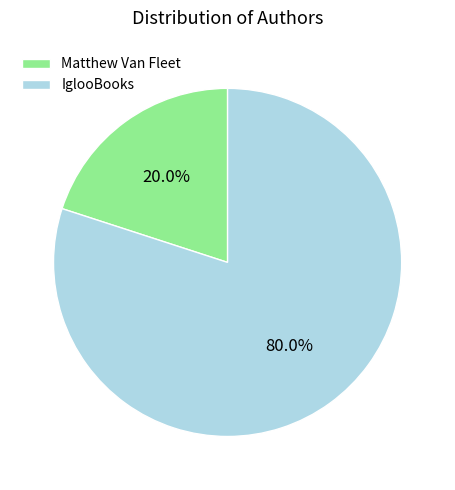

What percentage is NOT represented by IglooBooks?

20.0%